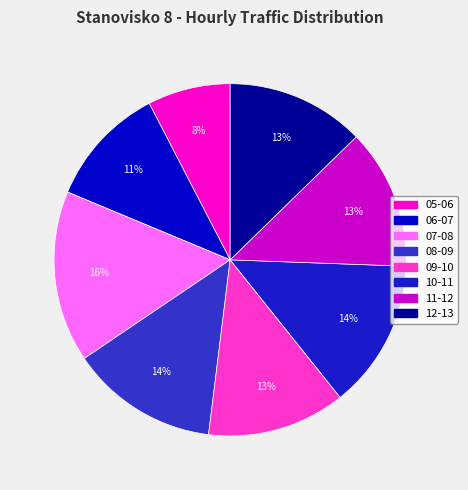

Rank the categories by value from highest to lowest.

07-08, 10-11, 08-09, 11-12, 09-10, 12-13, 06-07, 05-06